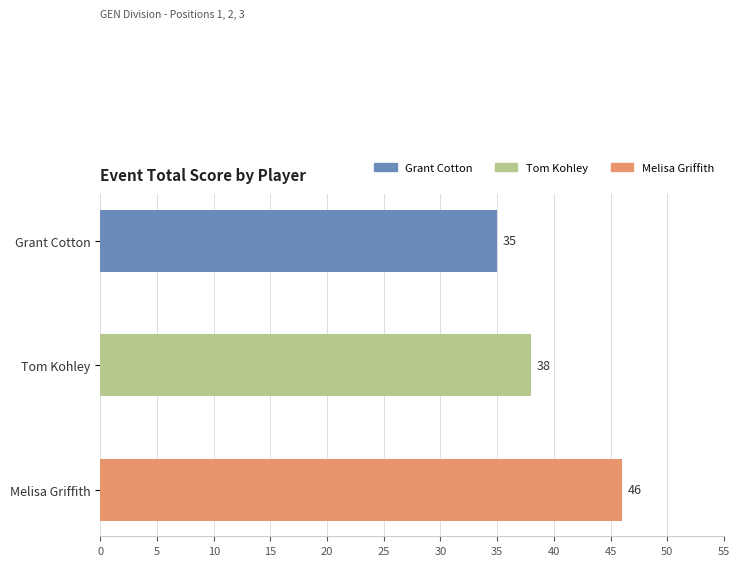

How many round_total_score values are between 35 and 46?

3